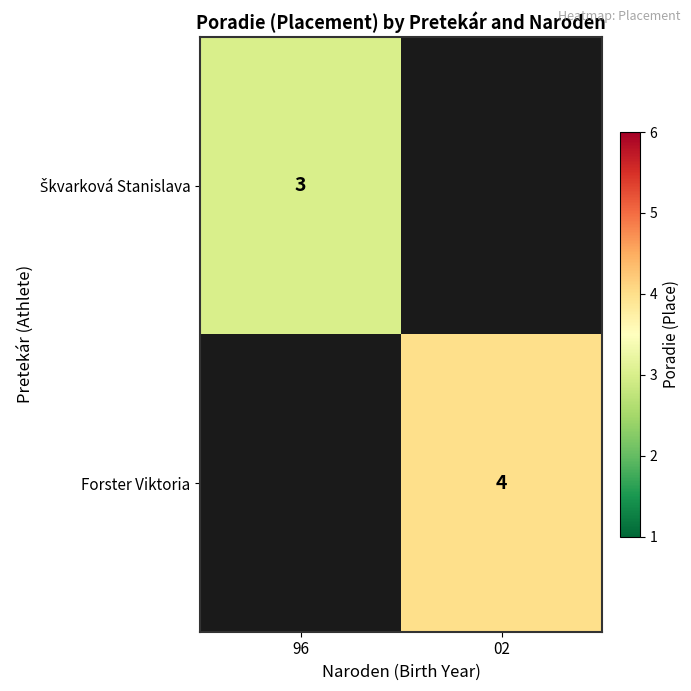

The Forster Viktoria series shows 2 at 02. True or false?

False